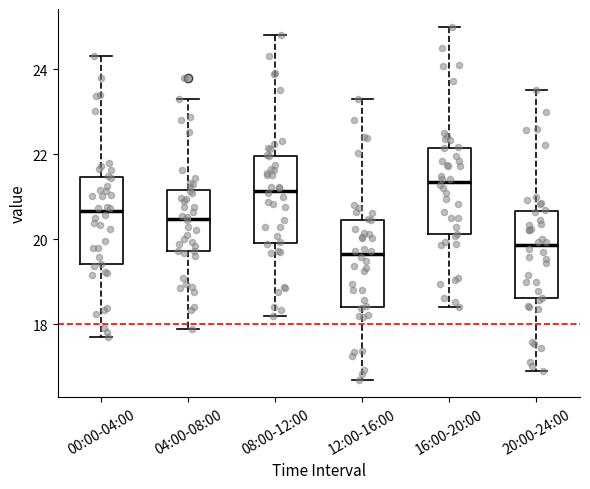

Reading left to right, transcribe this box plot: for each box, give where its median line is, the range the box spans, and where its two whiskers end, as read against the y-axis. The values are not printed on the chart, so give them approximately, as read against the axis.

00:00-04:00: median 20.6, box 19.4 to 21.4, whiskers 17.8 to 24.4
04:00-08:00: median 20.4, box 19.8 to 21.2, whiskers 18.0 to 23.4
08:00-12:00: median 21.2, box 20.0 to 22.0, whiskers 18.2 to 24.8
12:00-16:00: median 19.6, box 18.4 to 20.4, whiskers 16.8 to 23.4
16:00-20:00: median 21.4, box 20.2 to 22.2, whiskers 18.4 to 25.0
20:00-24:00: median 19.8, box 18.6 to 20.6, whiskers 17.0 to 23.6